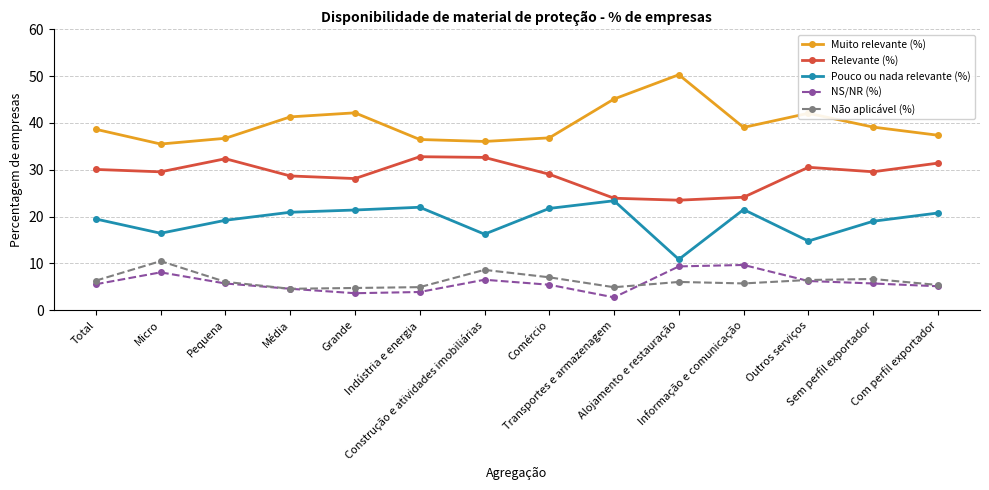

True or false: Relevante (%) has more than 2 points higher than both neighbors.

True